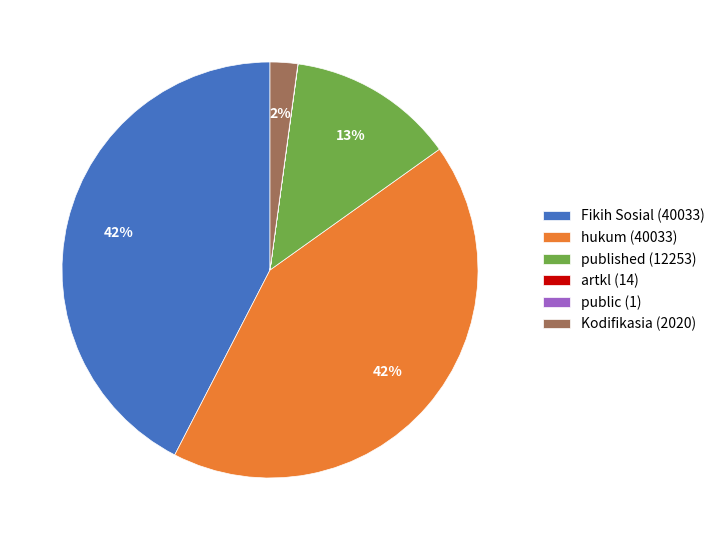

True or false: Fikih Sosial accounts for 42% of the total.

True